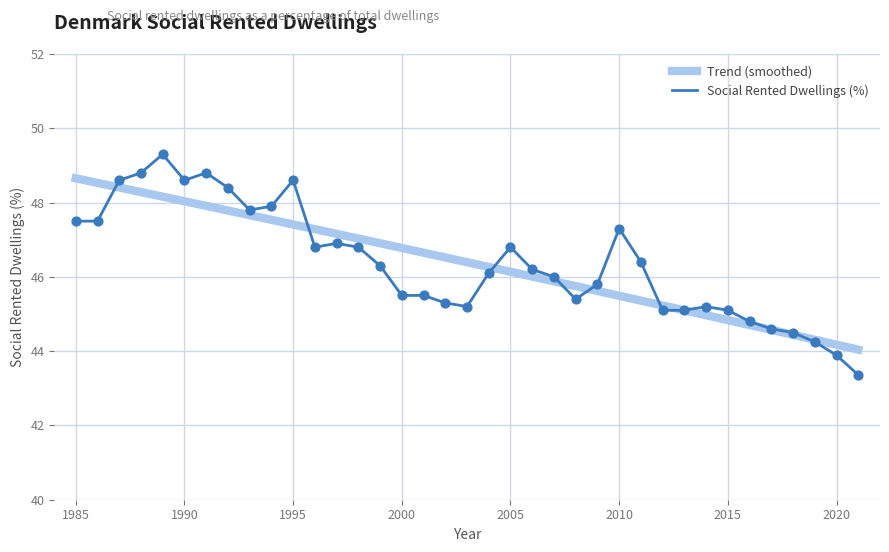

What is the change in value from 2004 to 2009?

-0.3